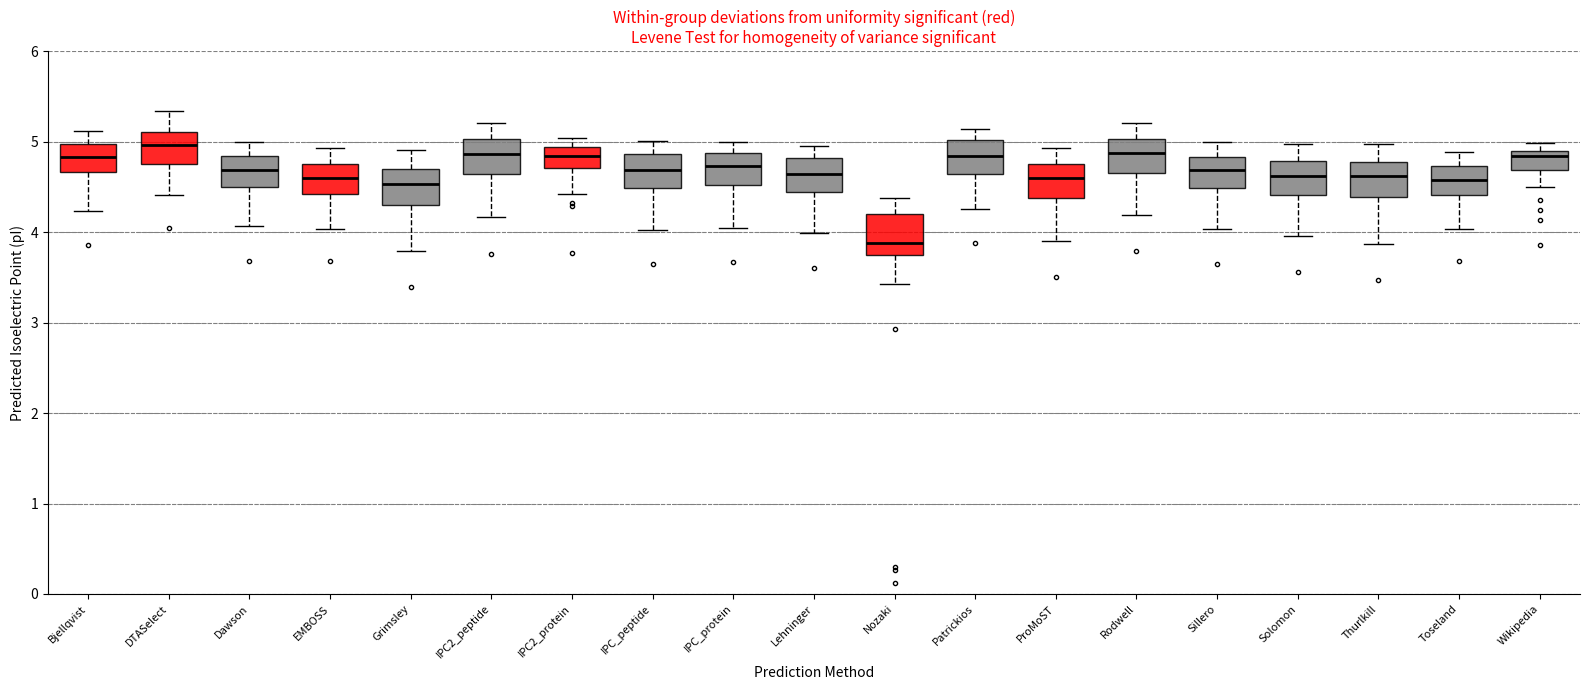

Reading left to right, read every box against the y-axis: the position of its median line, the range the box covers, and the ends of its whiskers. The values are not printed on the chart, so give them approximately, as read against the axis.

Bjellqvist: median 4.8, box 4.7 to 5.0, whiskers 4.2 to 5.1
DTASelect: median 5.0, box 4.7 to 5.1, whiskers 4.4 to 5.3
Dawson: median 4.7, box 4.5 to 4.8, whiskers 4.1 to 5.0
EMBOSS: median 4.6, box 4.4 to 4.8, whiskers 4.0 to 4.9
Grimsley: median 4.5, box 4.3 to 4.7, whiskers 3.8 to 4.9
IPC2_peptide: median 4.9, box 4.6 to 5.0, whiskers 4.2 to 5.2
IPC2_protein: median 4.8, box 4.7 to 4.9, whiskers 4.4 to 5.0
IPC_peptide: median 4.7, box 4.5 to 4.9, whiskers 4.0 to 5.0
IPC_protein: median 4.7, box 4.5 to 4.9, whiskers 4.1 to 5.0
Lehninger: median 4.6, box 4.4 to 4.8, whiskers 4.0 to 5.0
Nozaki: median 3.9, box 3.7 to 4.2, whiskers 3.4 to 4.4
Patrickios: median 4.8, box 4.6 to 5.0, whiskers 4.3 to 5.1
ProMoST: median 4.6, box 4.4 to 4.8, whiskers 3.9 to 4.9
Rodwell: median 4.9, box 4.7 to 5.0, whiskers 4.2 to 5.2
Sillero: median 4.7, box 4.5 to 4.8, whiskers 4.0 to 5.0
Solomon: median 4.6, box 4.4 to 4.8, whiskers 4.0 to 5.0
Thurlkill: median 4.6, box 4.4 to 4.8, whiskers 3.9 to 5.0
Toseland: median 4.6, box 4.4 to 4.7, whiskers 4.0 to 4.9
Wikipedia: median 4.8, box 4.7 to 4.9, whiskers 4.5 to 5.0